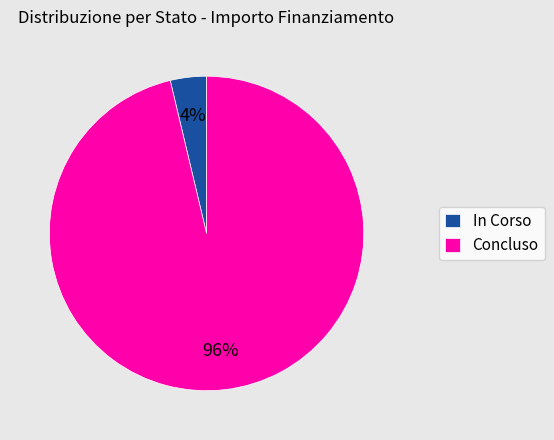

True or false: Concluso accounts for 96% of the total.

True